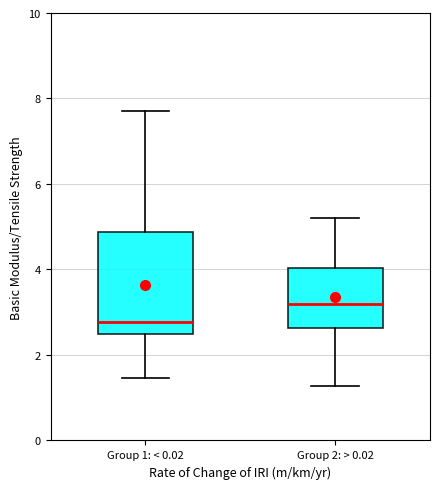

Comparing the boxes themselves (not the whiskers), which one is the tallest?

Group 1: < 0.02